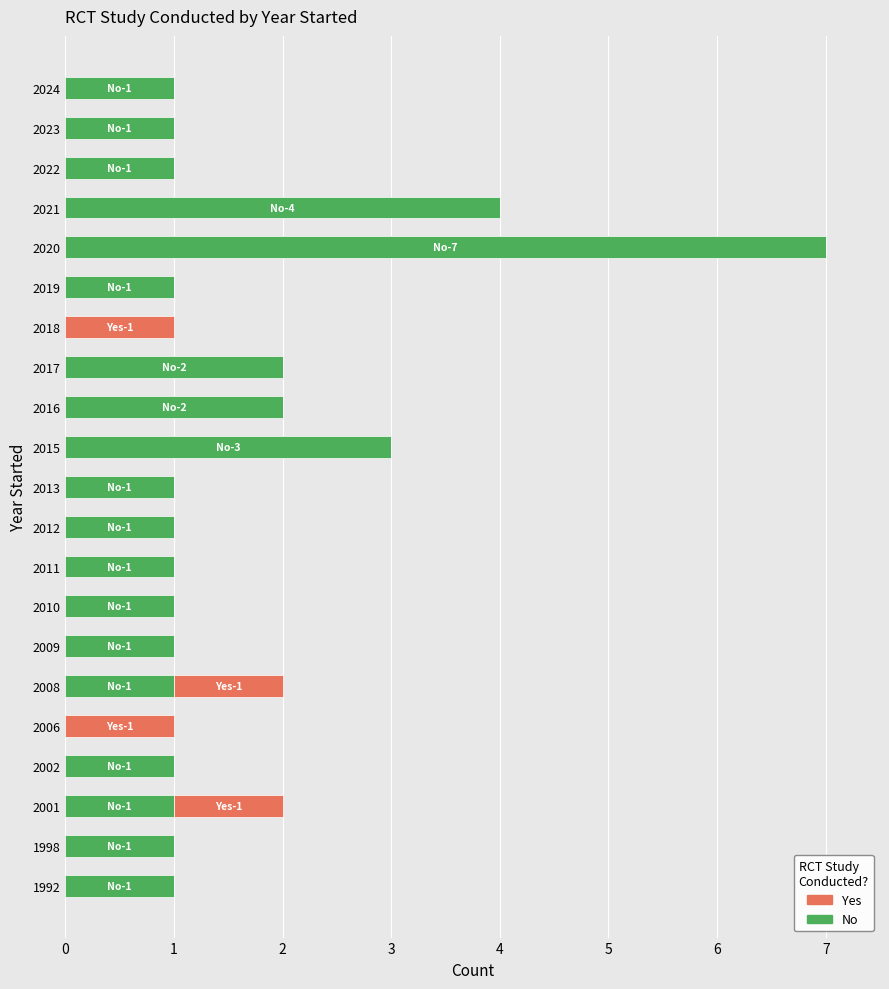

At which category is the sum across all series the highest?

2020